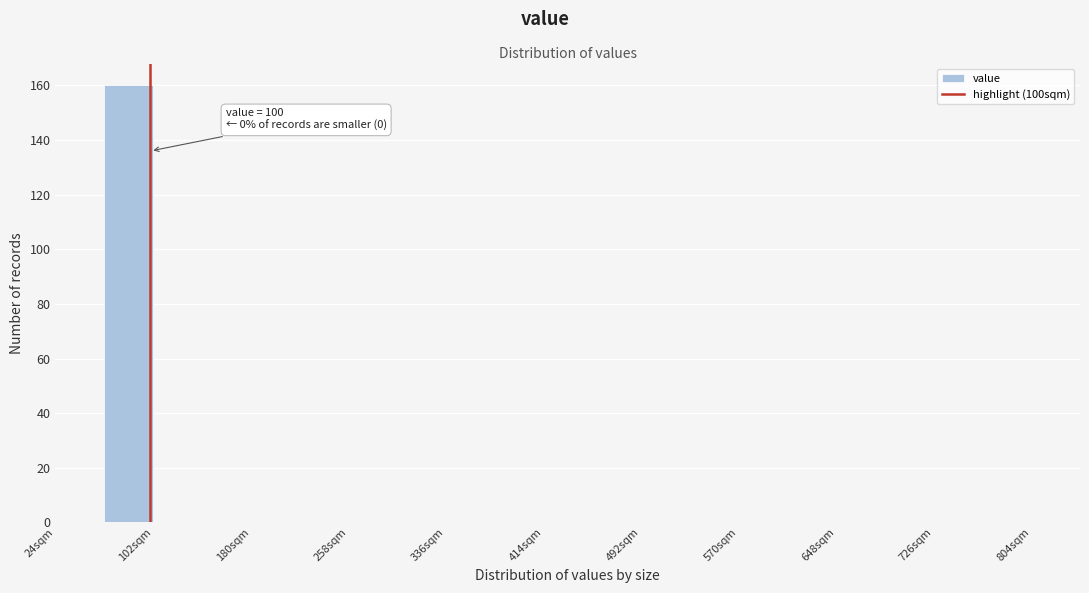

Around what value on the x-axis is the tallest bar? Give the approximate position of its centre, as read against the axis.

80